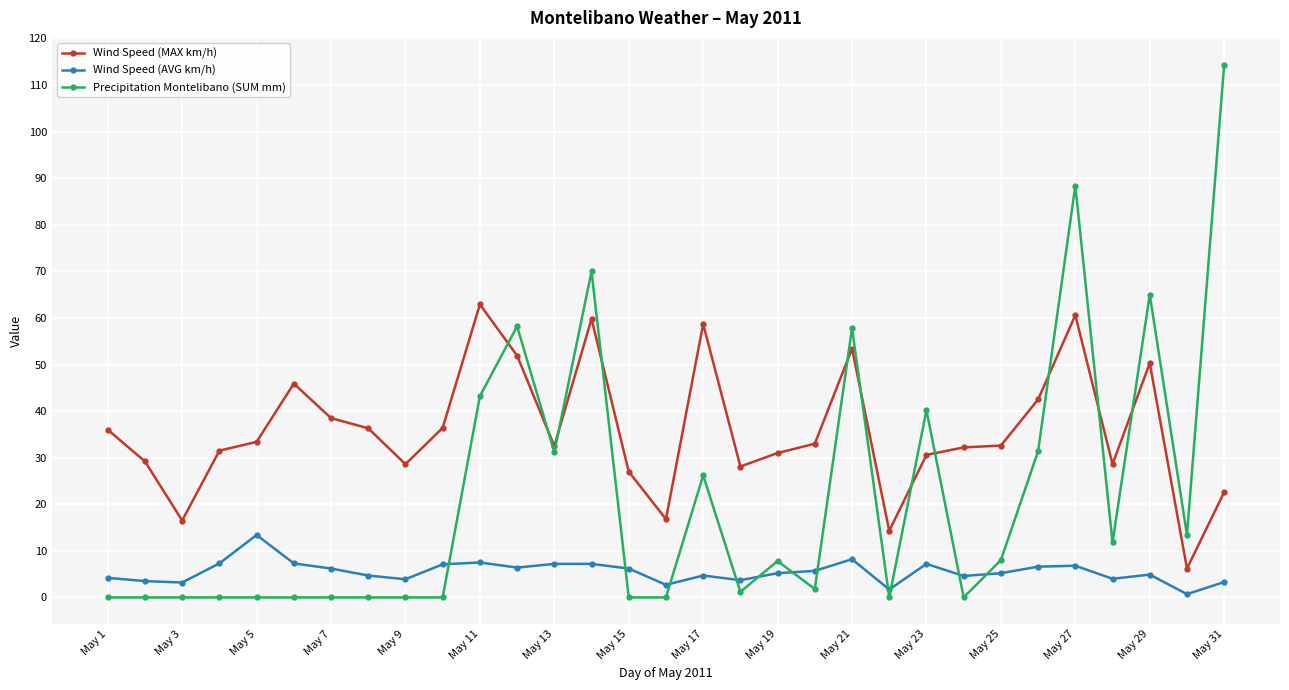

Which series has the largest range (max minus min)?

Precipitation Montelibano (SUM mm)